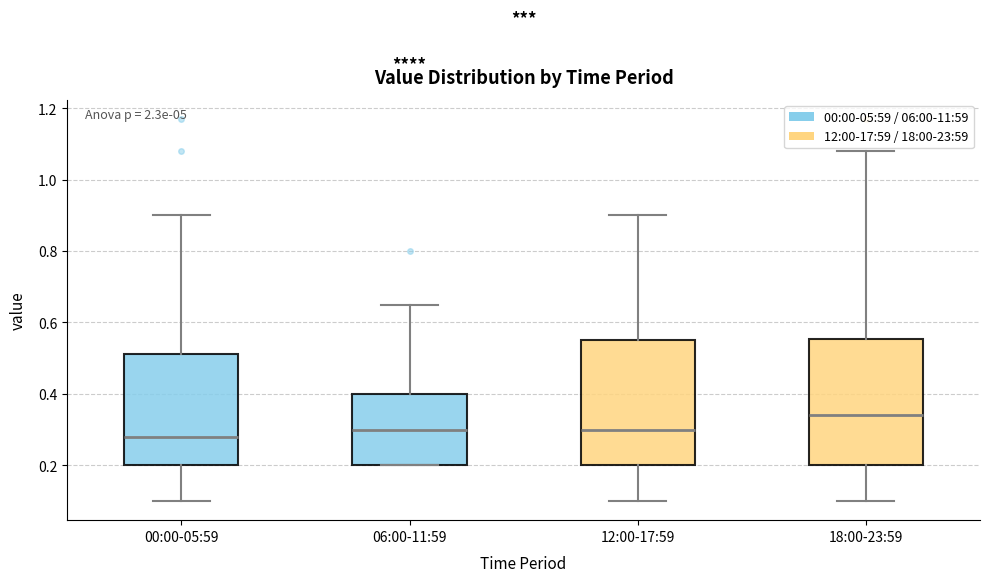

Reading left to right, read every box against the y-axis: the position of its median line, the range the box covers, and the ends of its whiskers. The values are not printed on the chart, so give them approximately, as read against the axis.

00:00-05:59: median 0.28, box 0.20 to 0.52, whiskers 0.10 to 0.90
06:00-11:59: median 0.30, box 0.20 to 0.40, whiskers 0.20 to 0.66
12:00-17:59: median 0.30, box 0.20 to 0.56, whiskers 0.10 to 0.90
18:00-23:59: median 0.34, box 0.20 to 0.56, whiskers 0.10 to 1.08